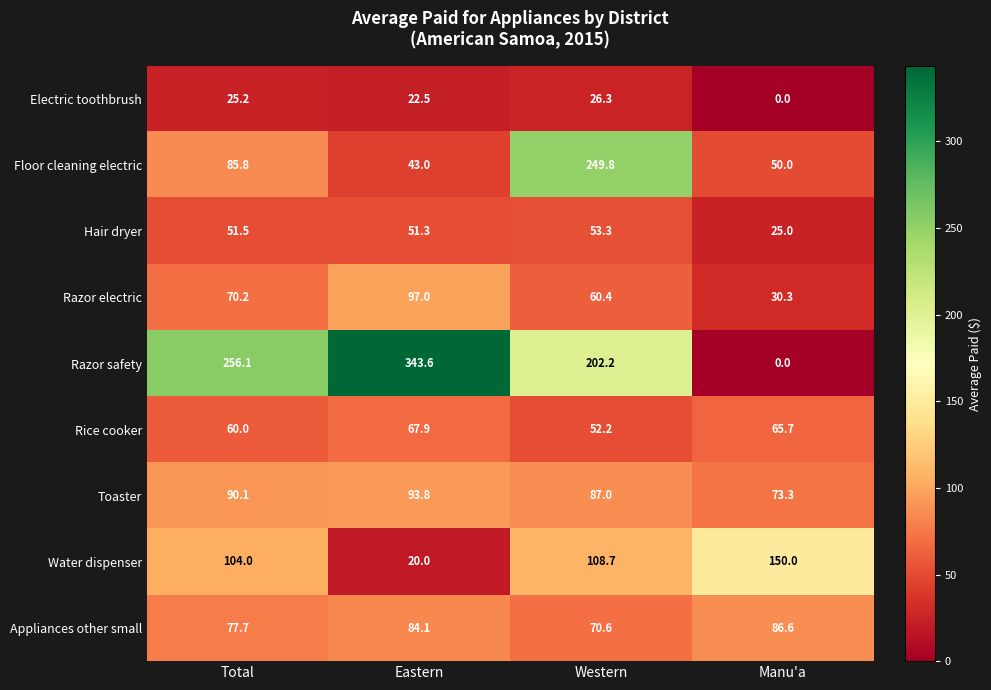

Which category has the highest value across all series?

Eastern